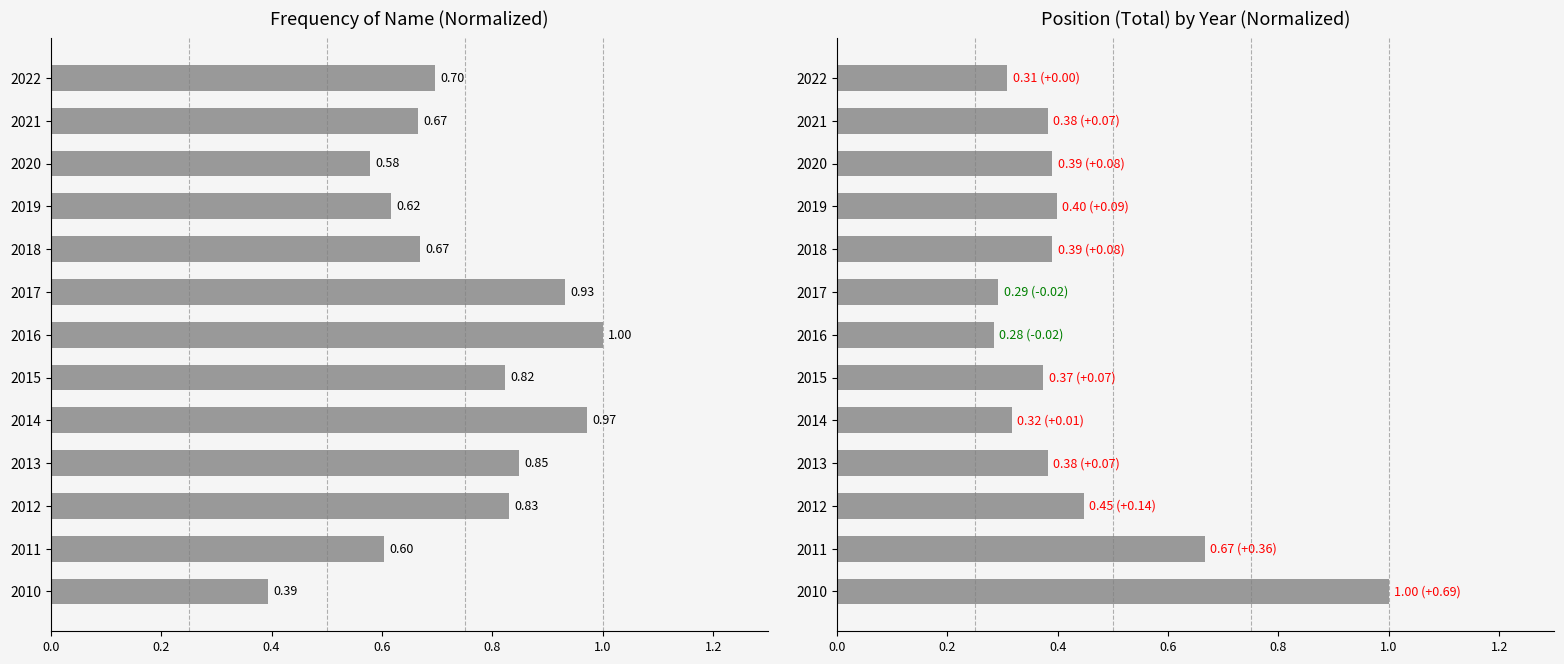

What is the sum of all Frequency values?

9.6